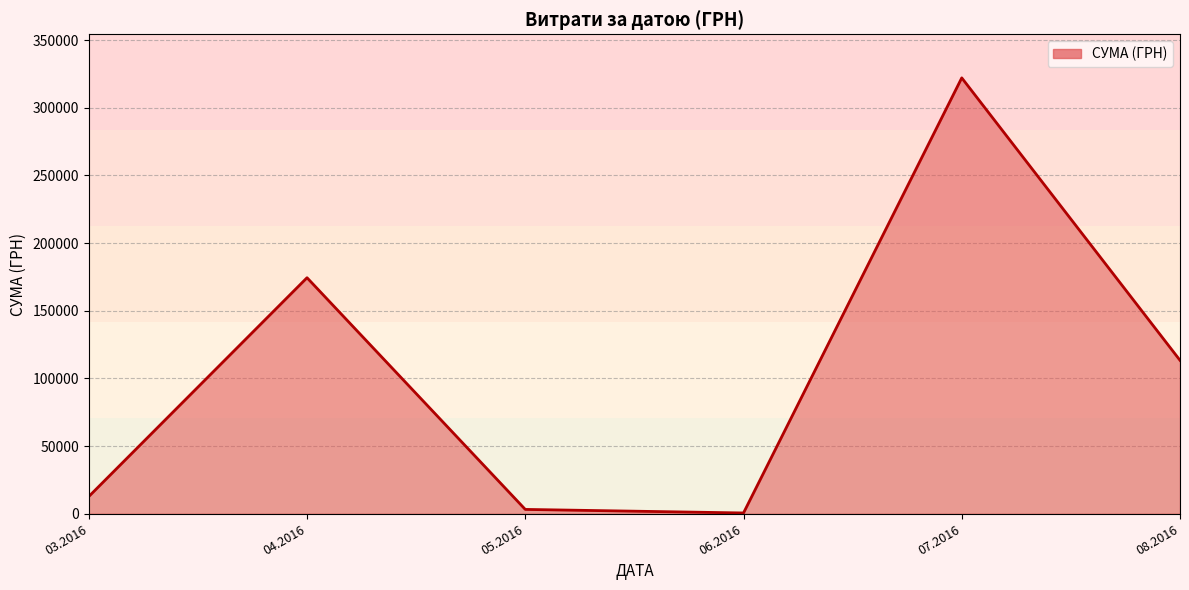

Approximately how many times larger is the value at 07.2016 compared to 03.2016?

25.3